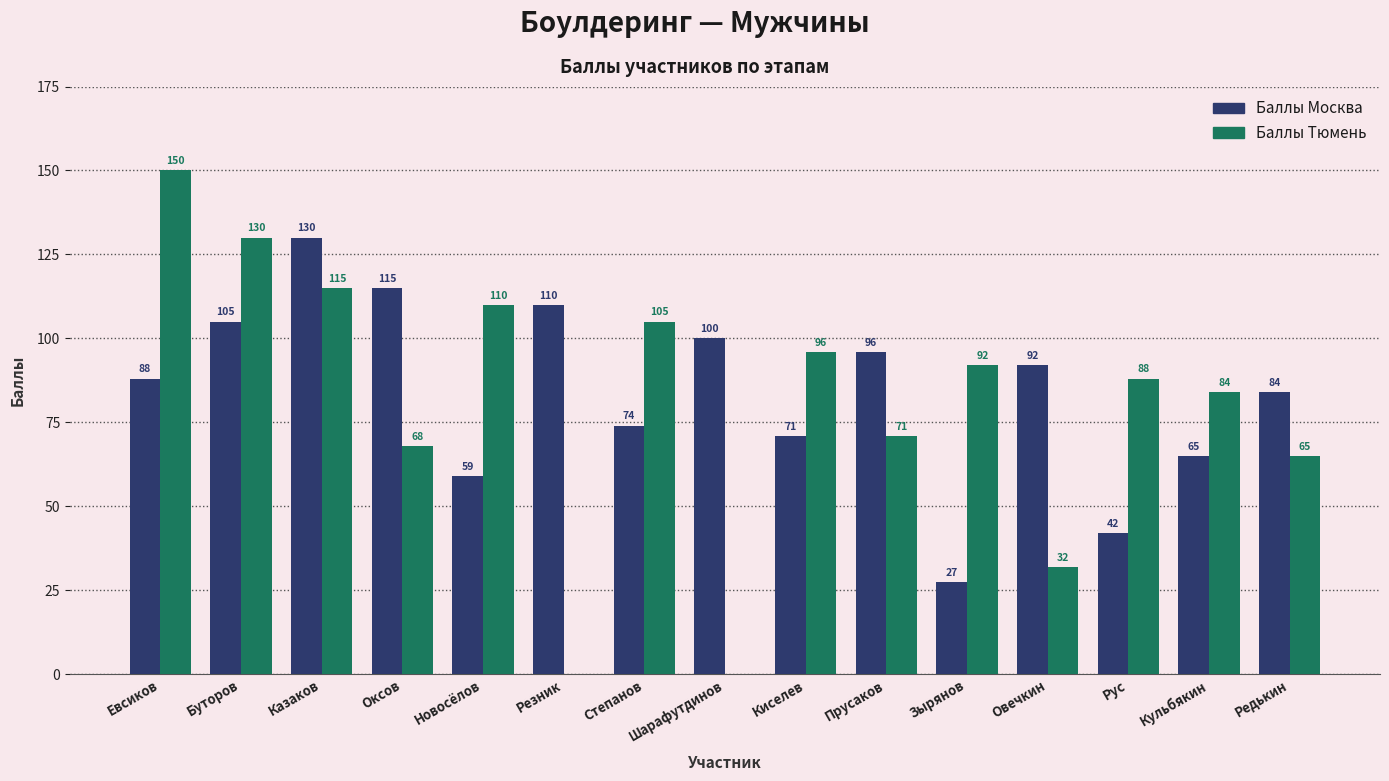

Which series has the largest total across all categories?

Баллы Москва